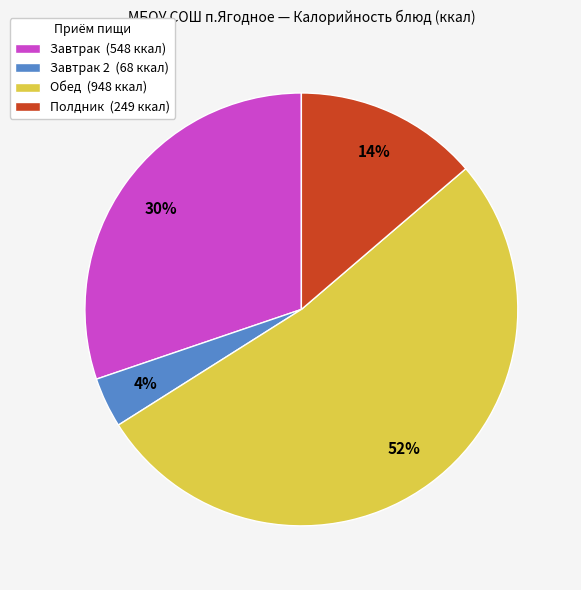

Which slice is the smallest?

Завтрак 2 (68 ккал)